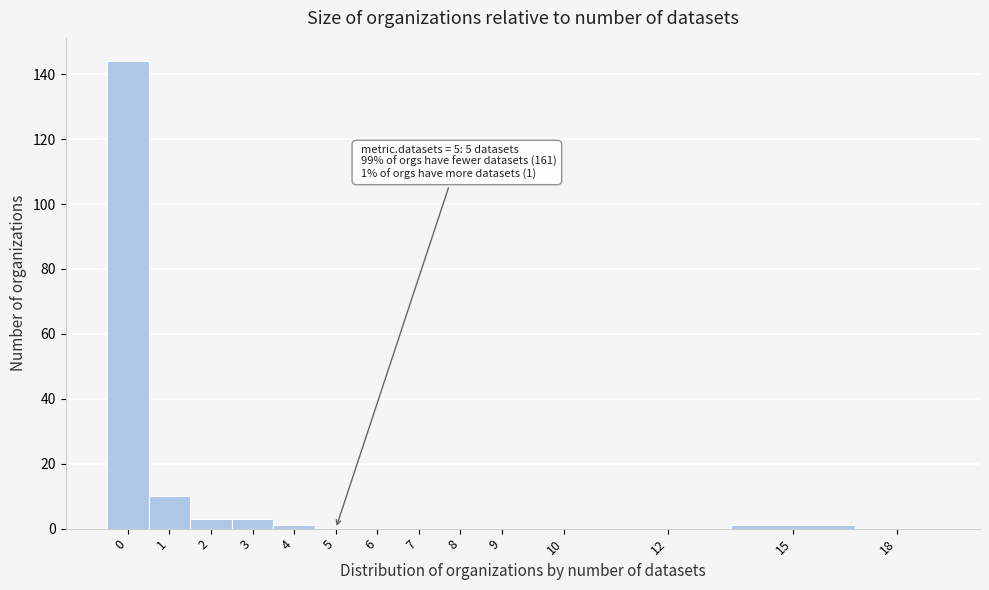

Reading right to left, list all the values displayed in this chart.

18=0	15=1	12=0	10=0	9=0	8=0	7=0	6=0	5=0	4=1	3=3	2=3	1=10	0=144